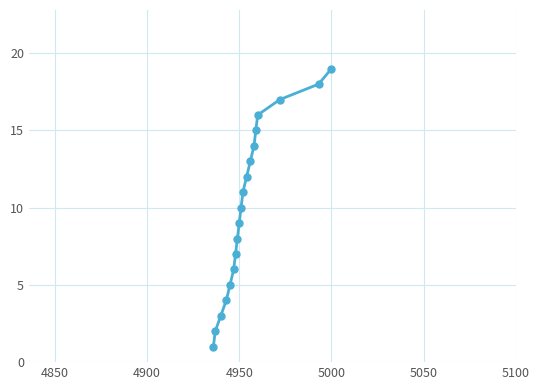

True or false: the data has more than 1 interior local peaks.

False